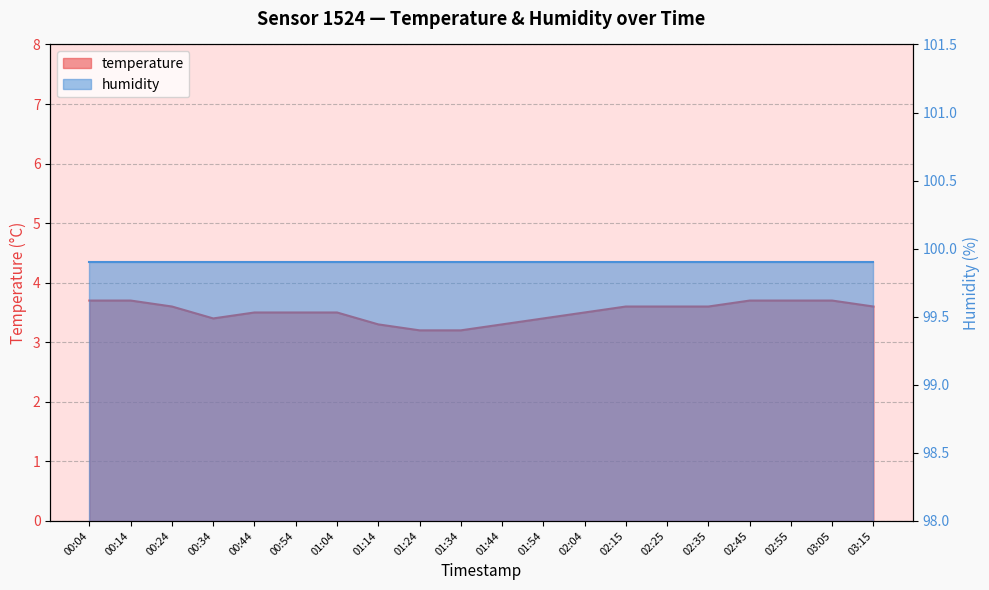

What is the difference between the maximum and second lowest values?

0.5